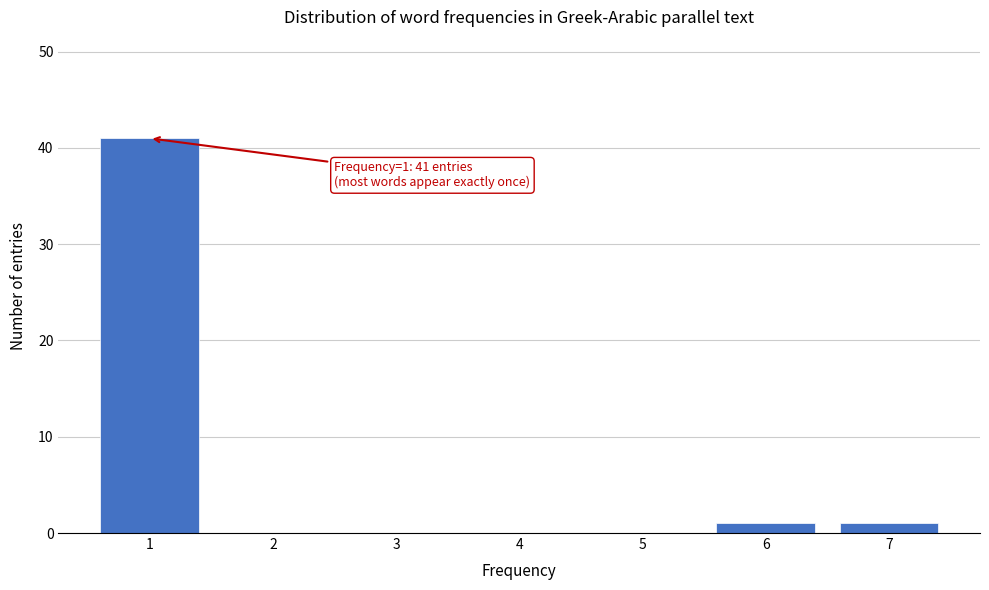

Over which range of the x-axis is the bar tallest?

0.5 to 1.5